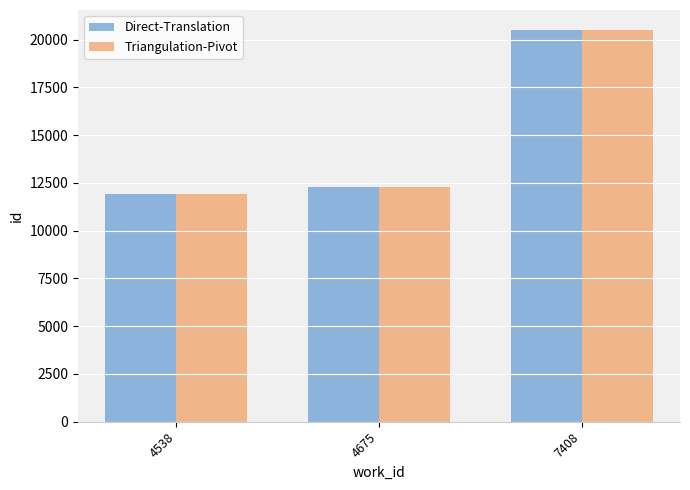

Reading left to right, extract all data points from this chart.

Direct-Translation: 11937	12307	20521
Triangulation-Pivot: 11937	12307	20521